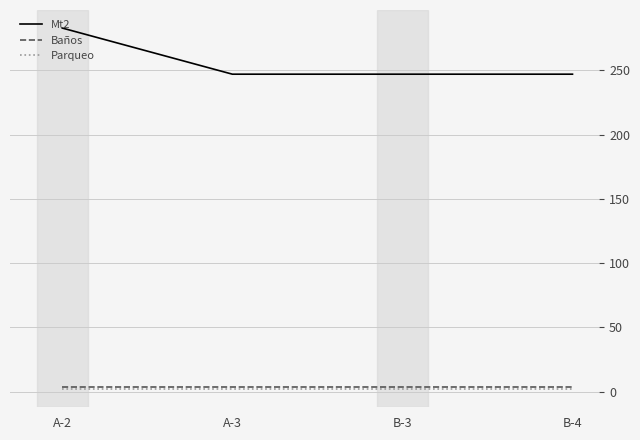

Reading left to right, what are all the values shown in this chart?

Mt2: A-2=282.8	A-3=246.9	B-3=246.9	B-4=246.9
Baños: A-2=3.5	A-3=3.5	B-3=3.5	B-4=3.5
Parqueo: A-2=2.0	A-3=2.0	B-3=2.0	B-4=2.0